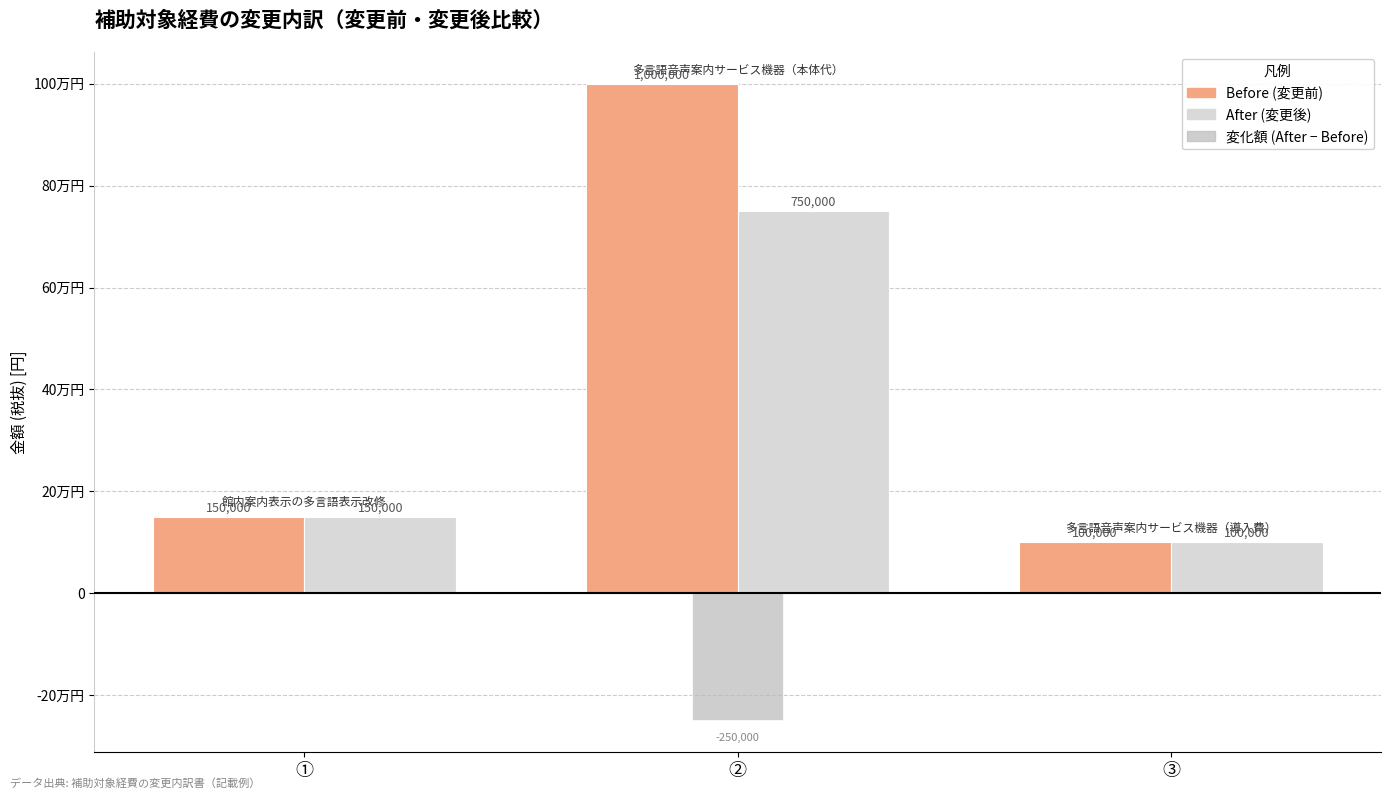

Are the bars grouped side by side (vs. stacked)?

Yes